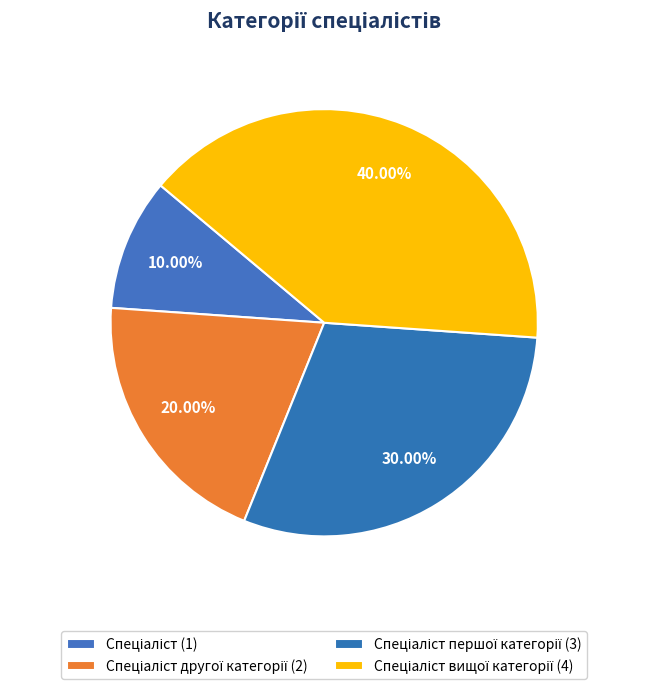

How many segments does this pie chart have?

4